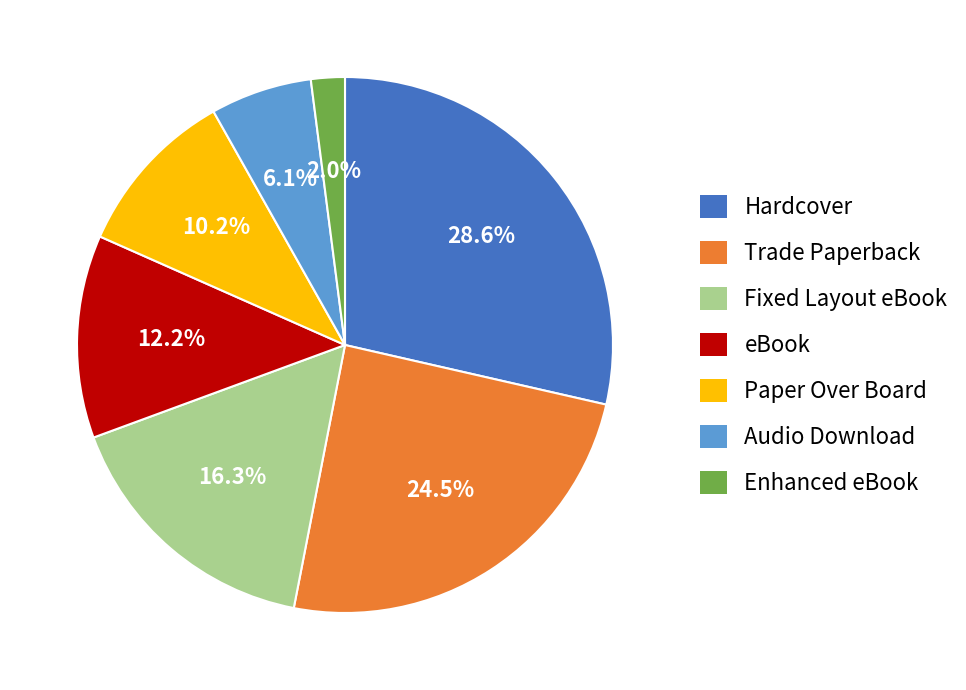

To the nearest percent, what is the average slice percentage?

14%